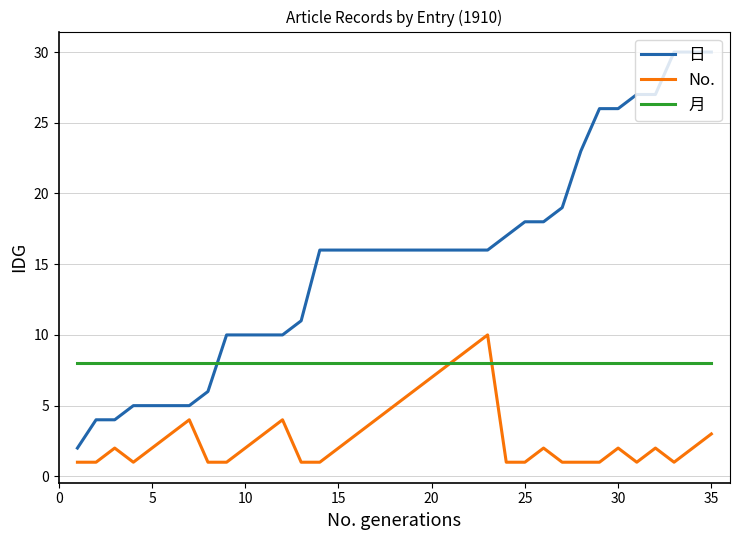

True or false: No. and 日 intersect in this chart.

False